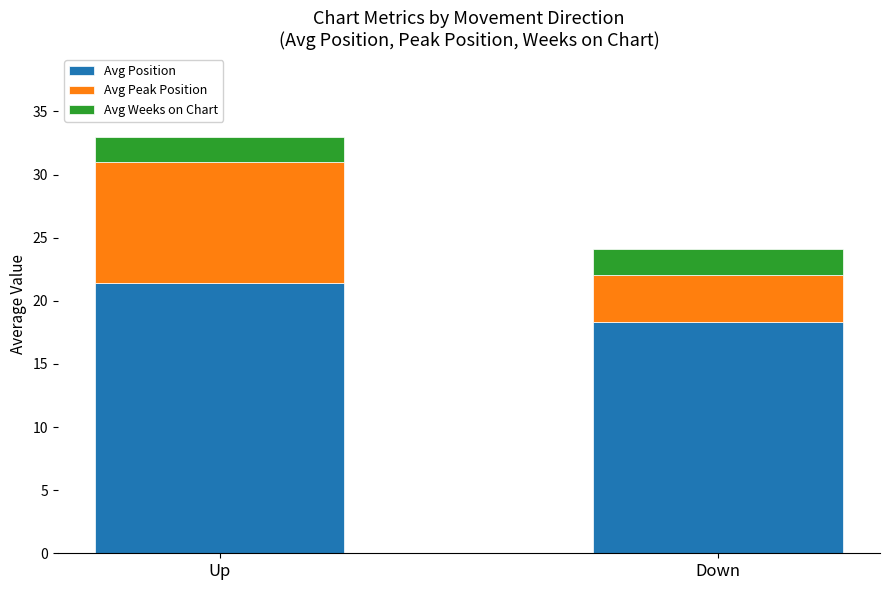

True or false: Avg Position has a value of 6.4 at Up.

False